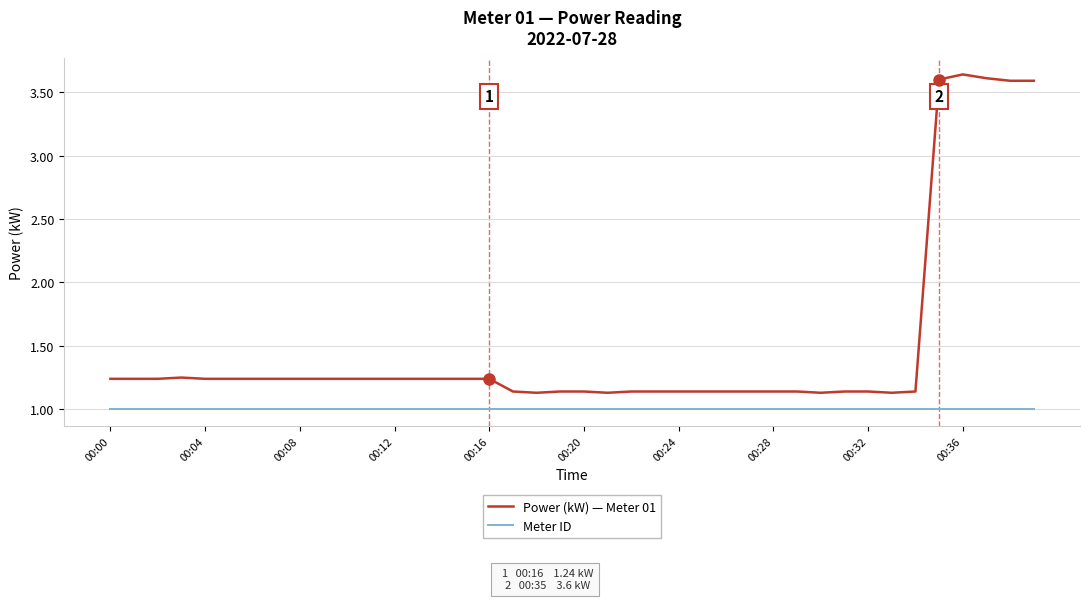

What is the maximum value for Meter ID?

1.0